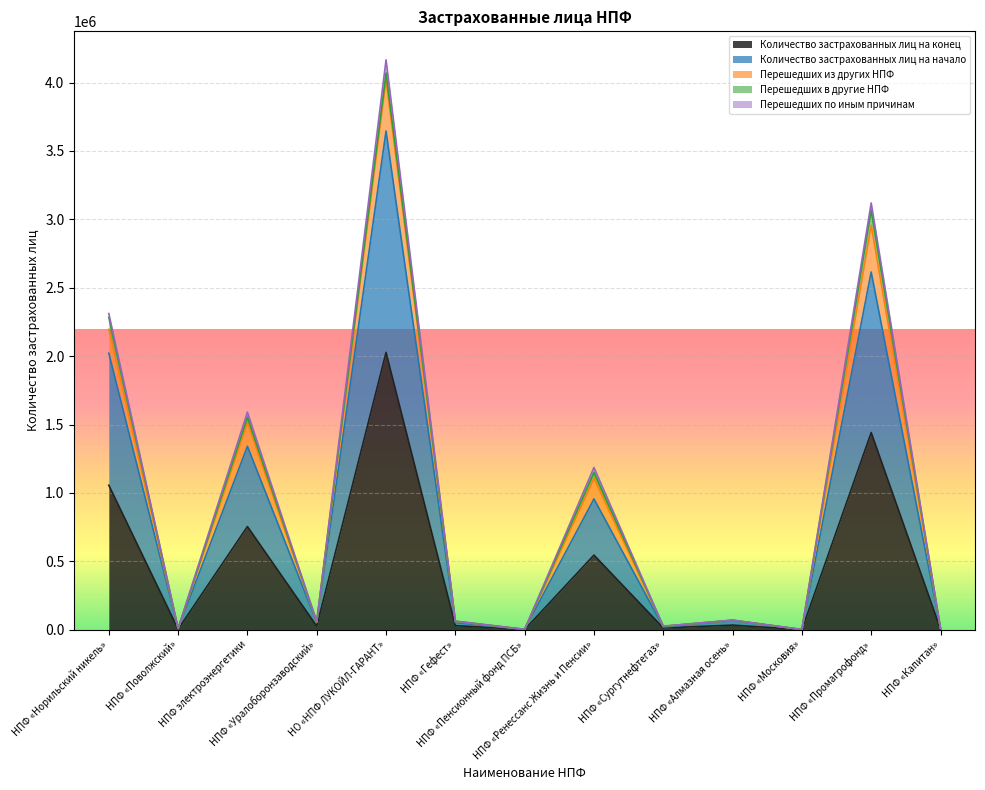

Where does the Перешедших из других НПФ series first go above 63033?

НПФ «Норильский никель»